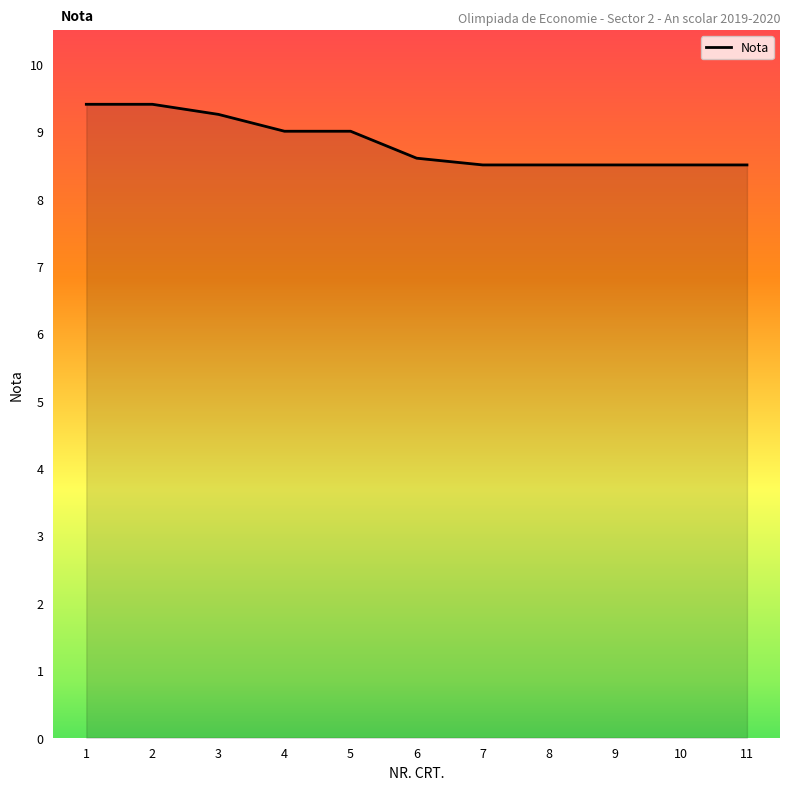

True or false: the data shows 4.5 at 2.

False